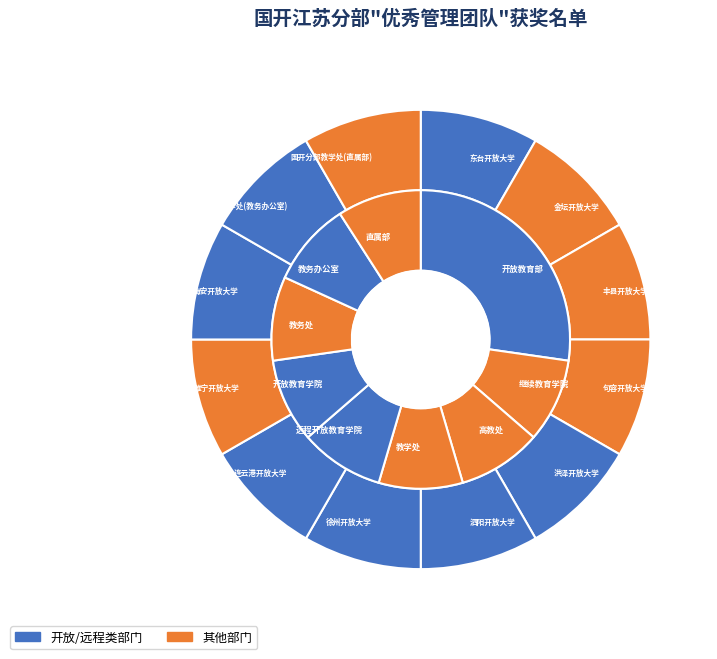

True or false: 教学处 accounts for 9% of the total.

True